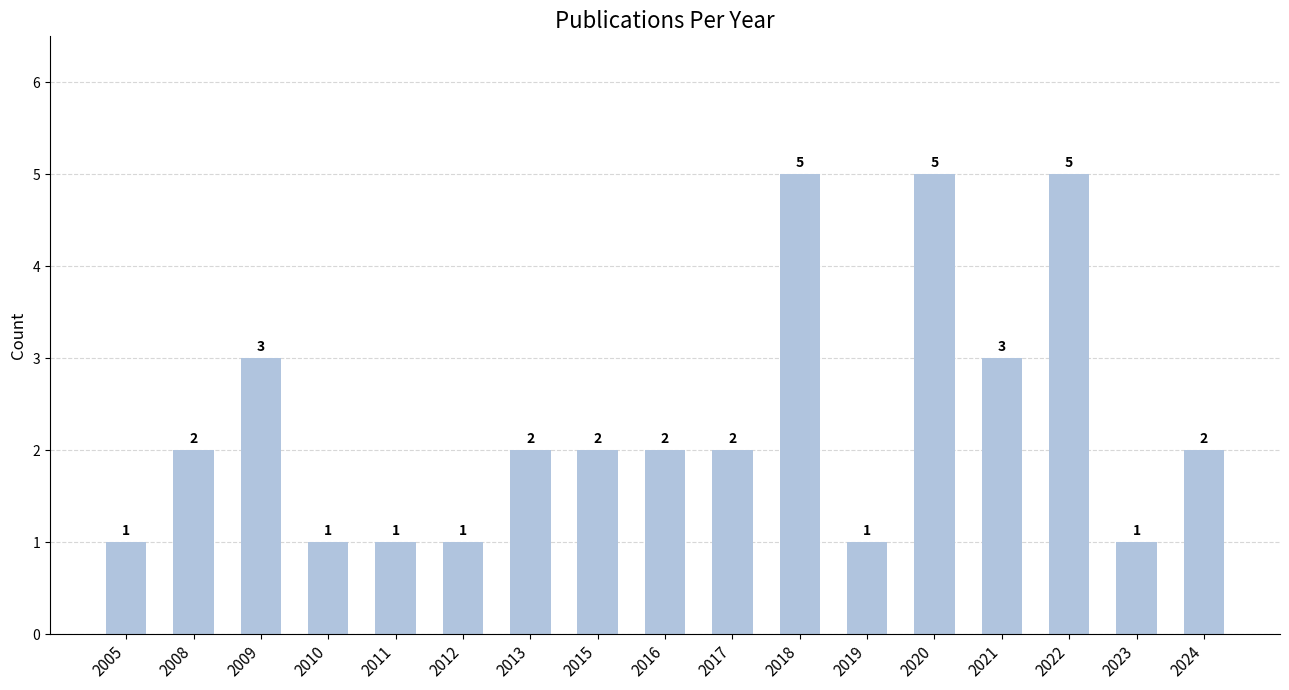

What is the value of the 8th bar from the left?

2